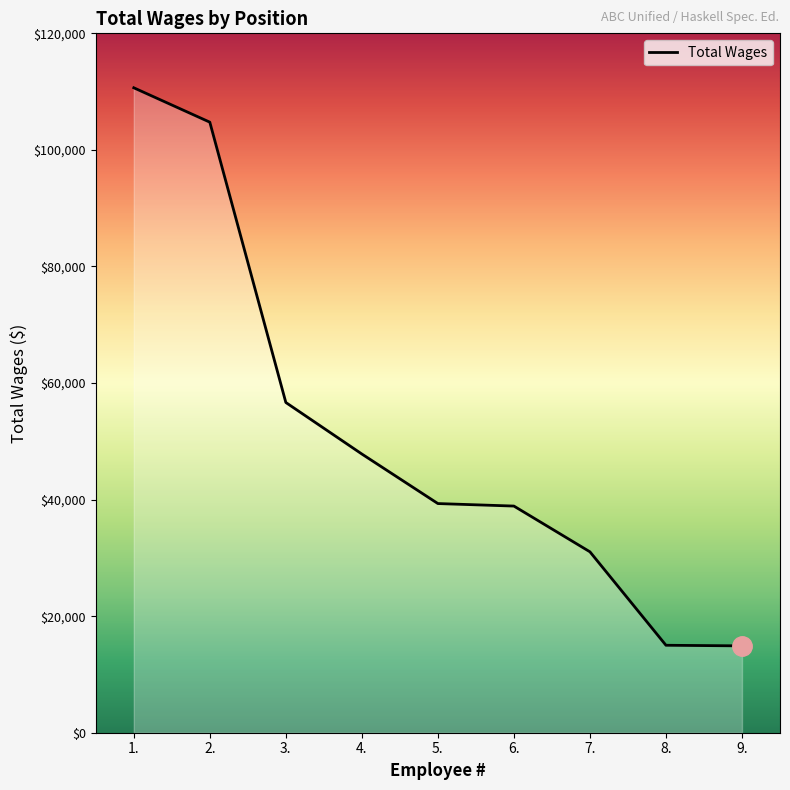

What is the ratio of the value at 3. to the value at 2.?

0.5